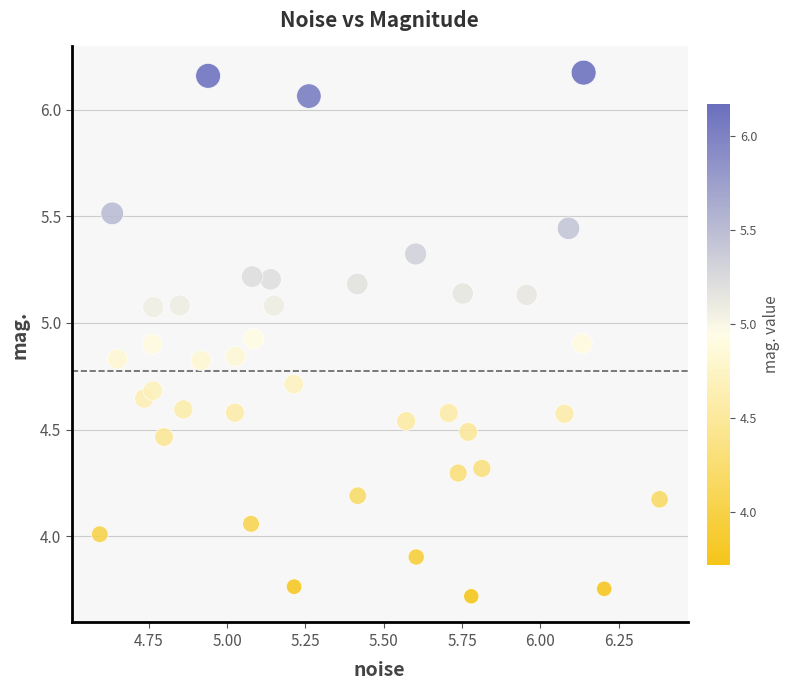

What is the range of Y values (max minus min)?

2.5